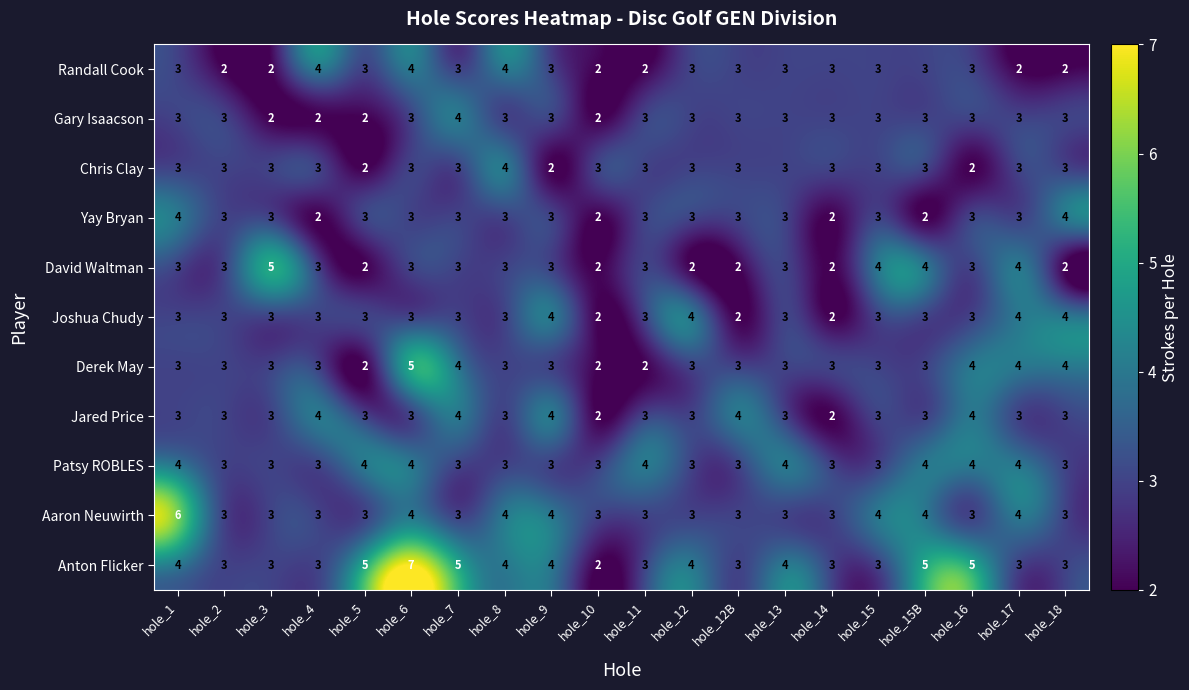

Count the Aaron Neuwirth values in the range 3 to 4.

19